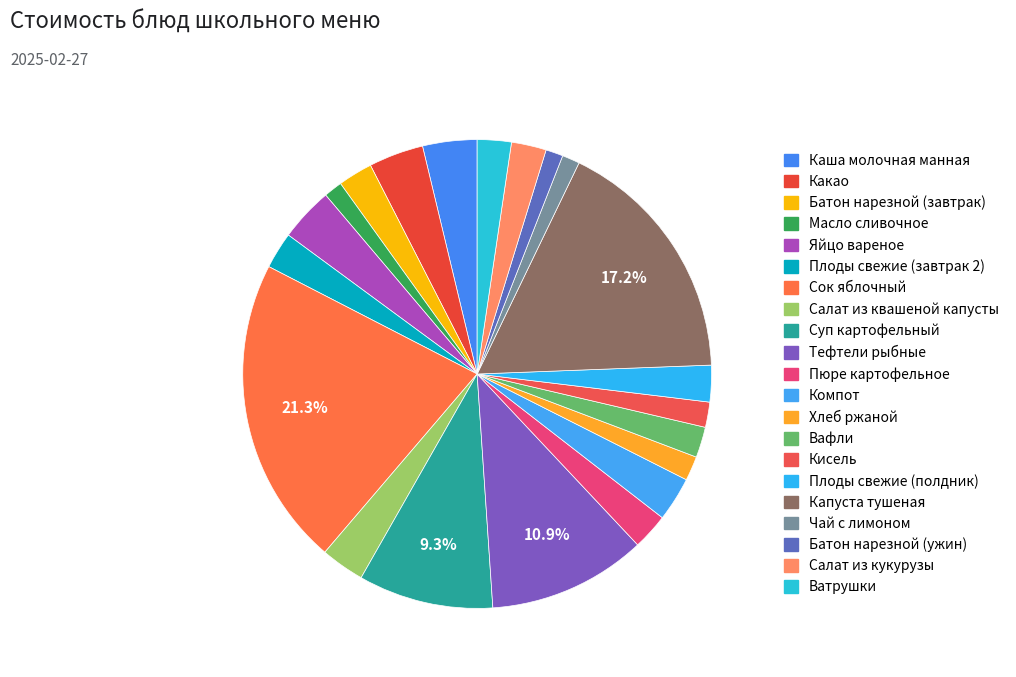

Count the number of slices in the pie.

21